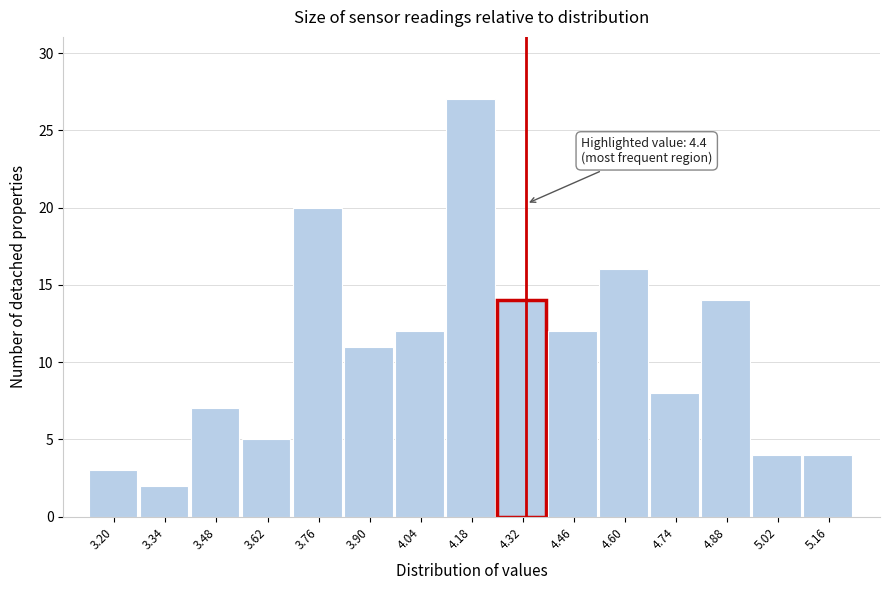

Reading left to right, list all the values displayed in this chart.

3.20=3	3.34=2	3.48=7	3.62=5	3.76=20	3.90=11	4.04=12	4.18=27	4.32=14	4.46=12	4.60=16	4.74=8	4.88=14	5.02=4	5.16=4